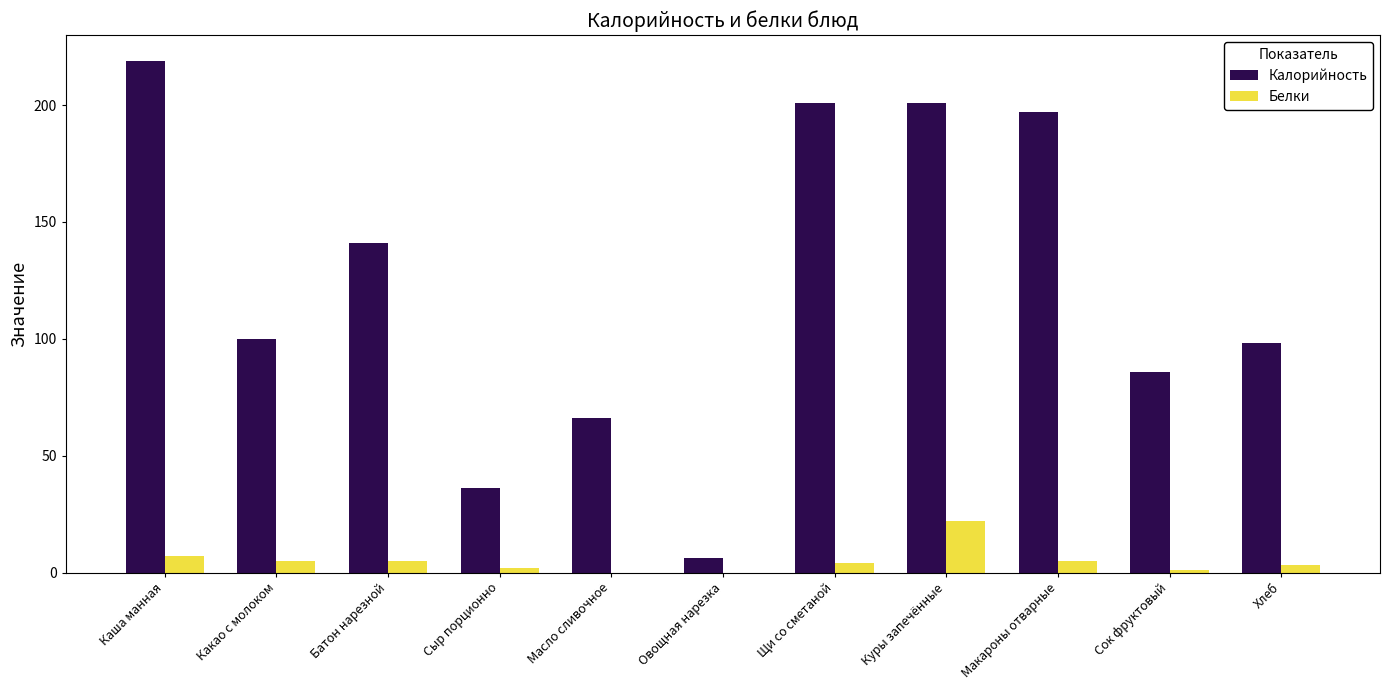

Which category has the highest value in the Калорийность series?

Каша манная